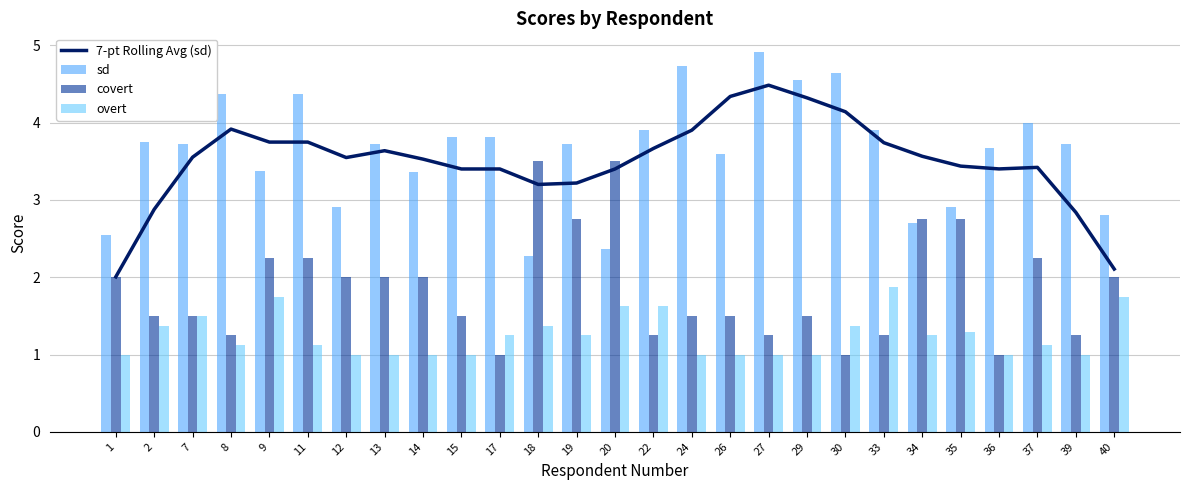

How many series are shown in this chart?

4